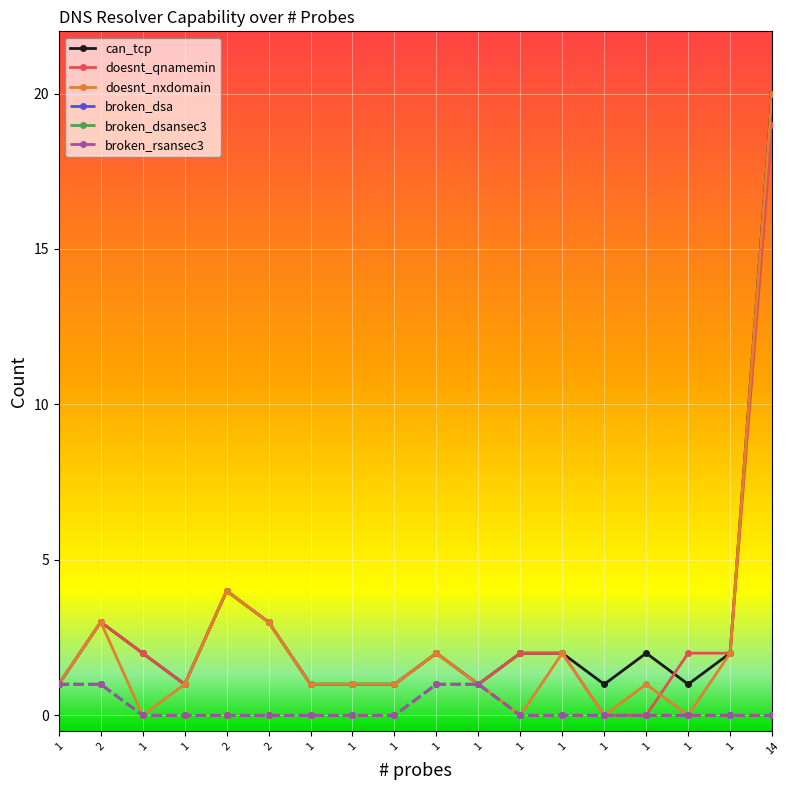

Count the number of categories in the chart.

18